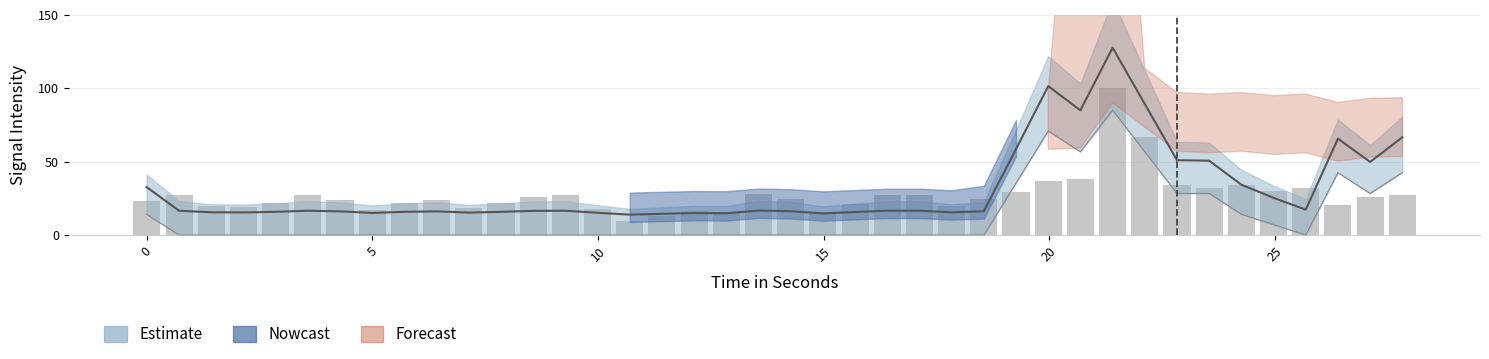

What is the average value?

27.1